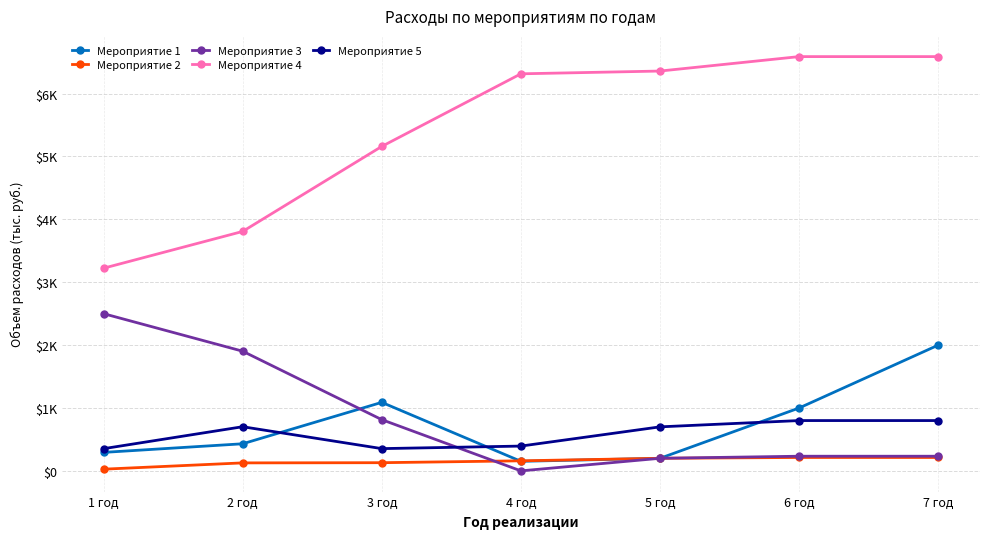

At 3 год, list the series in order from largest to smallest.

Мероприятие 4, Мероприятие 1, Мероприятие 3, Мероприятие 5, Мероприятие 2